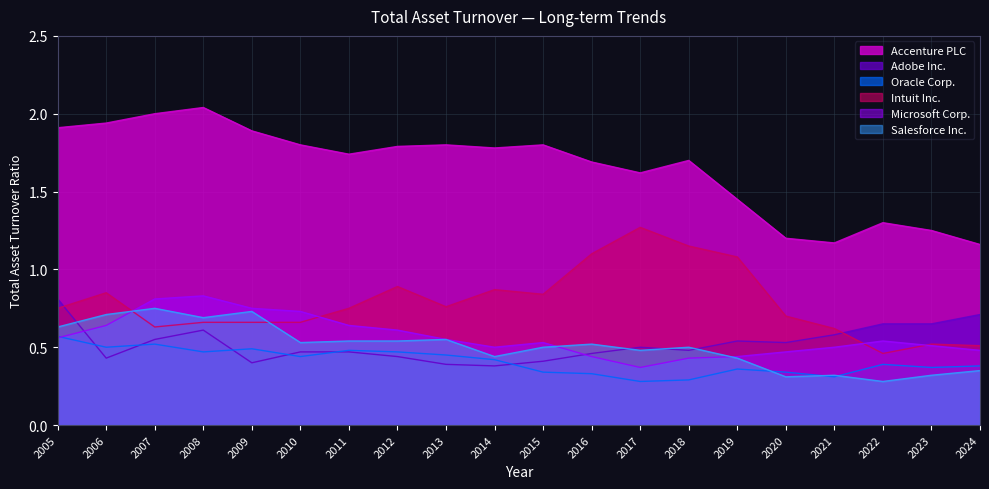

At which category is the sum across all series the highest?

2008